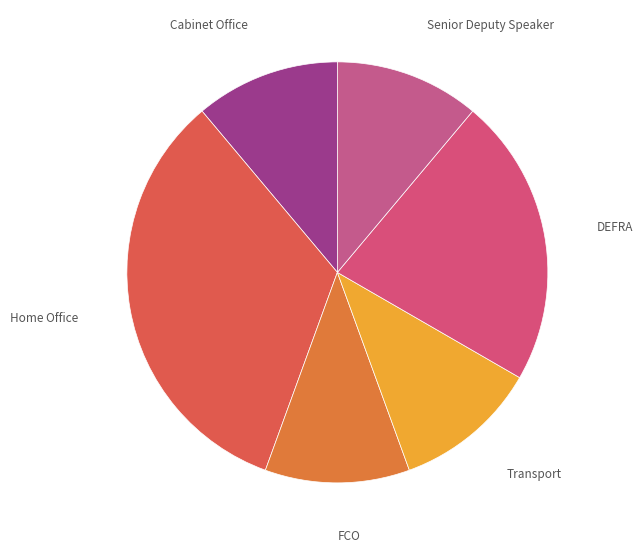

Which has a higher value, DEFRA or Senior Deputy Speaker?

DEFRA